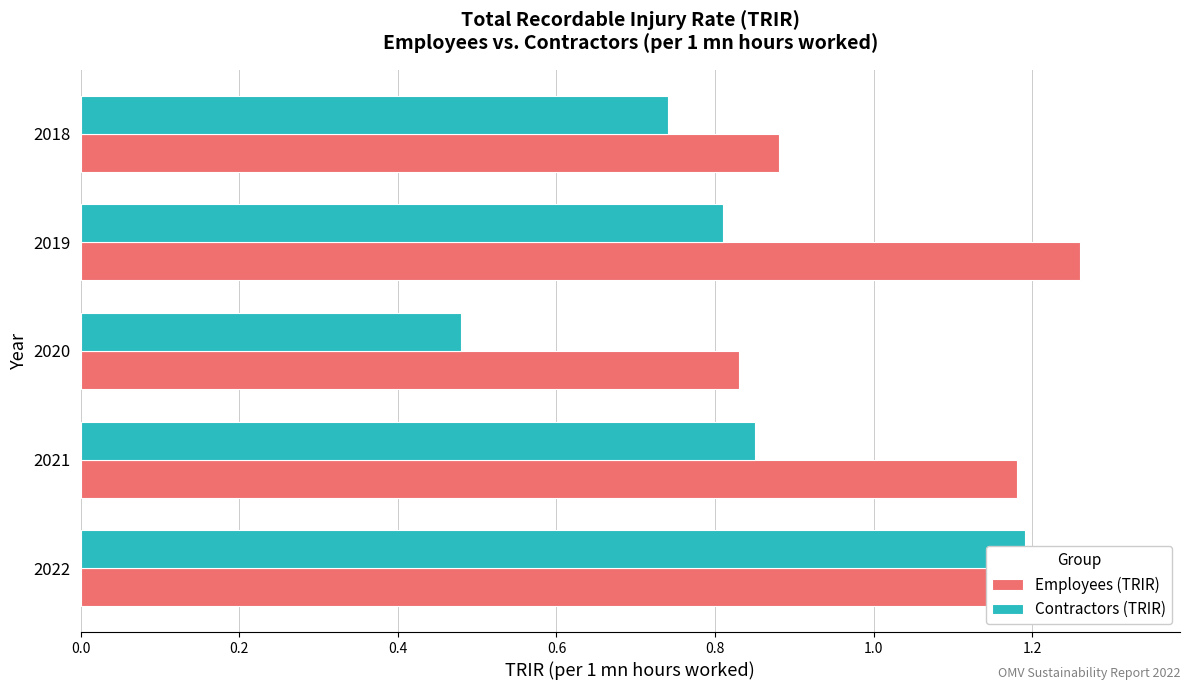

Between 2022 and 2021, which series saw the biggest shift?

Contractors (TRIR)